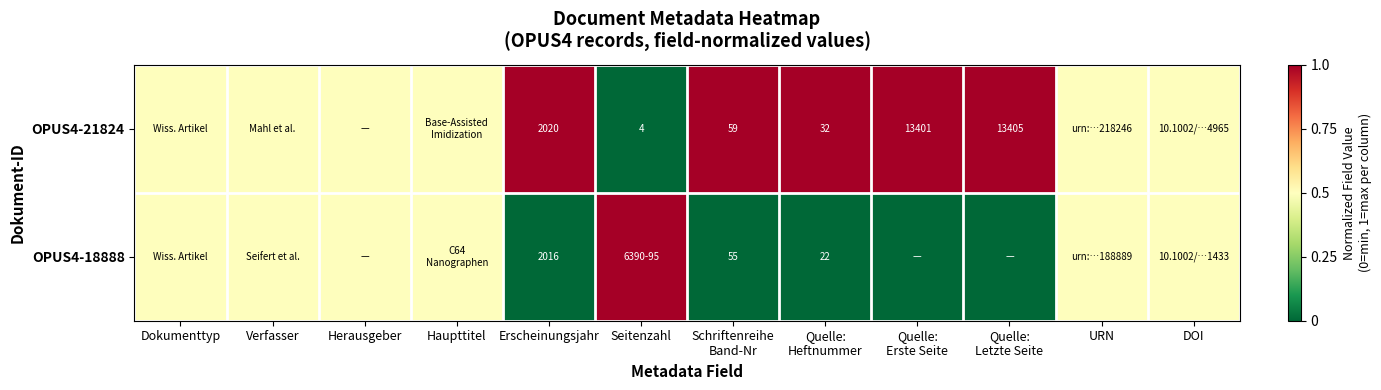

Rank the series at Erscheinungsjahr from highest to lowest value.

OPUS4-21824, OPUS4-18888